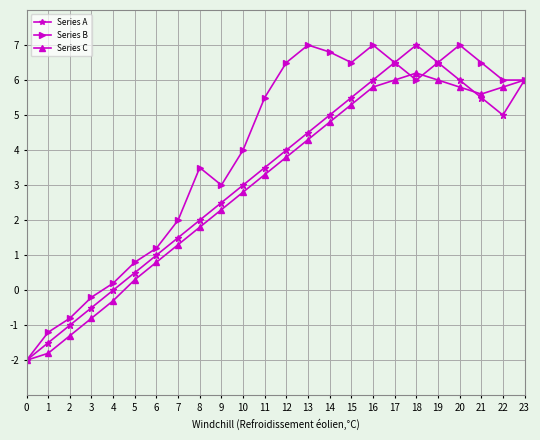

Which series has the largest total across all categories?

Series B